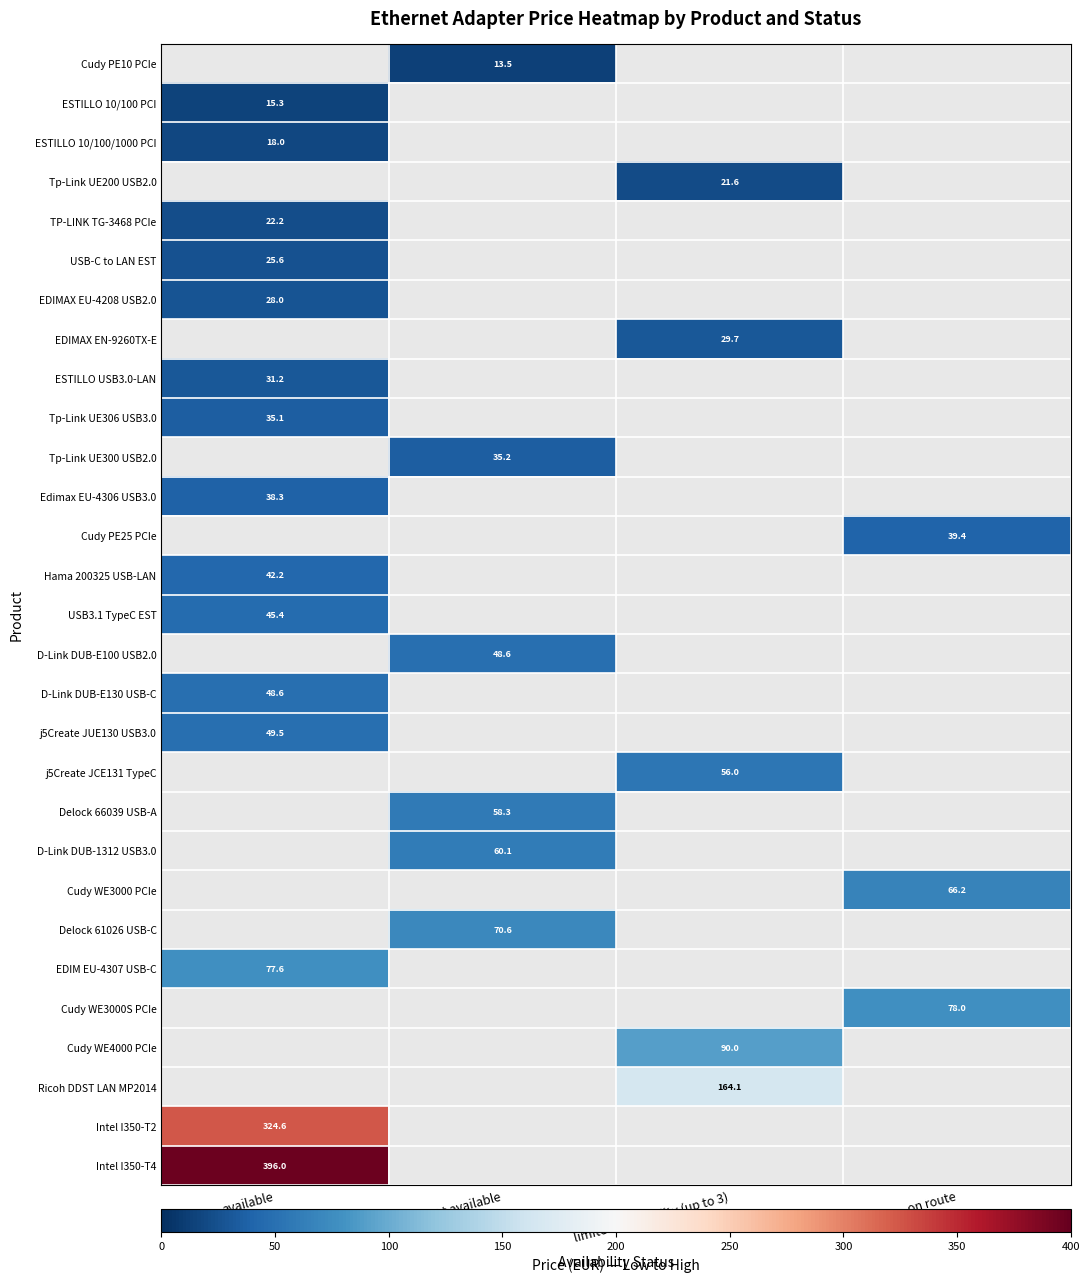

The ESTILLO 10/100 PCI series shows 4.4 at available. True or false?

False